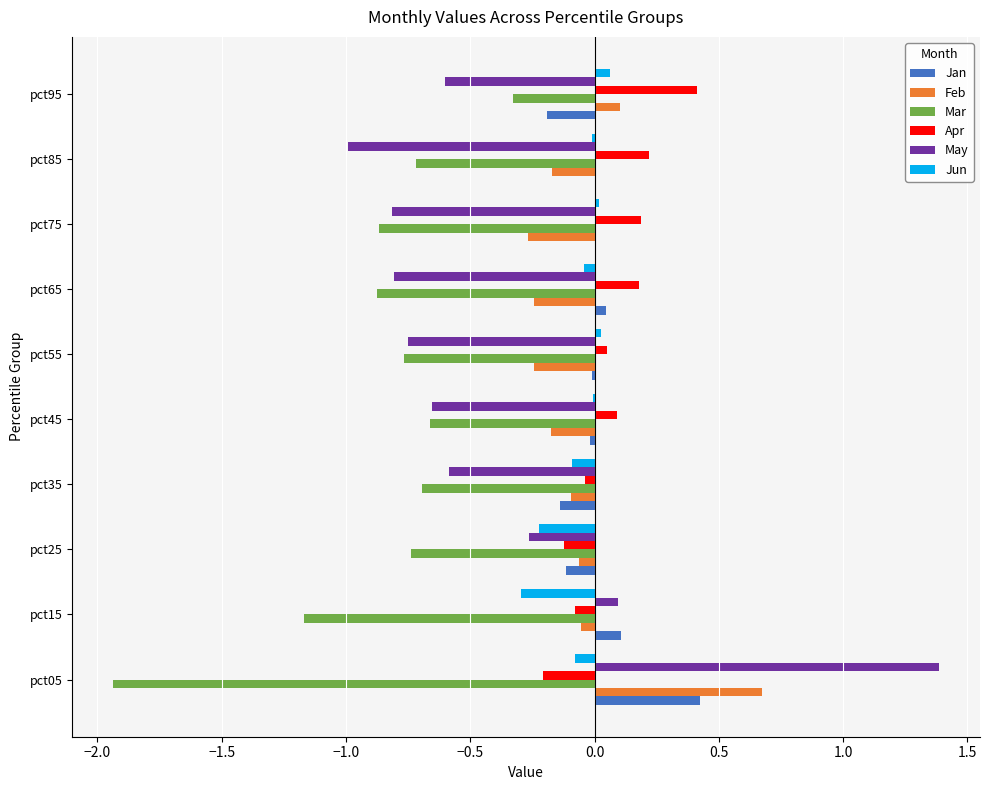

At which category is the sum across all series the highest?

pct05